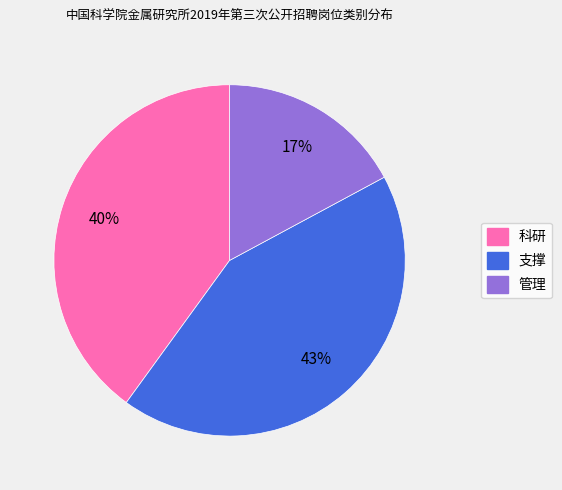

Between 科研 and 支撑, which is larger?

支撑